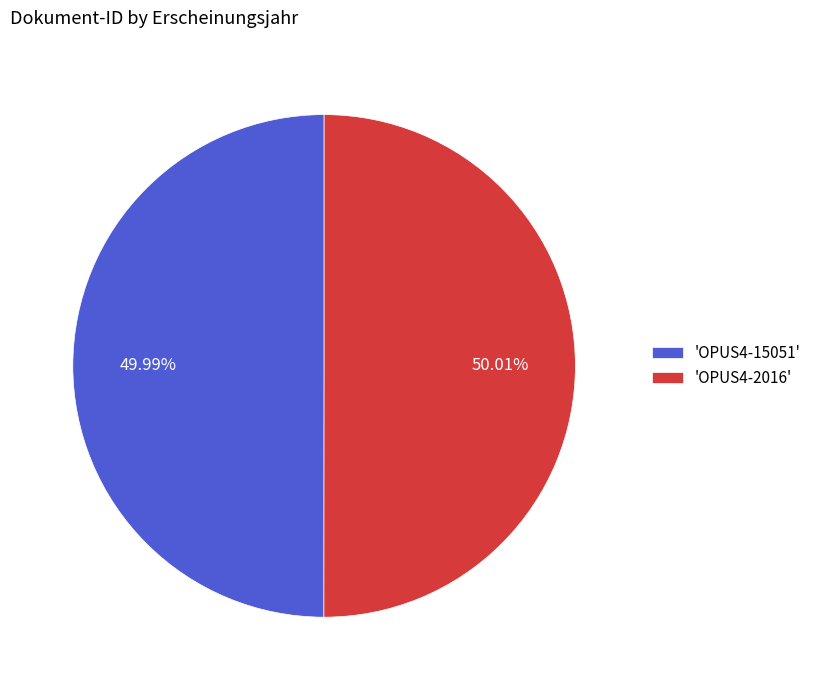

Does any single category account for the majority?

Yes